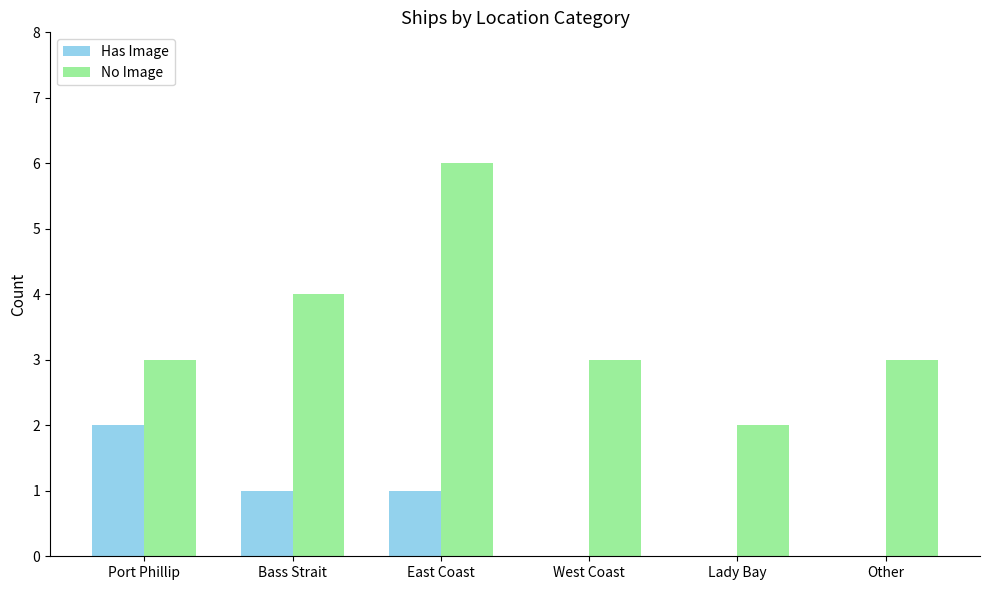

The value of No Image at West Coast is 3. True or false?

True